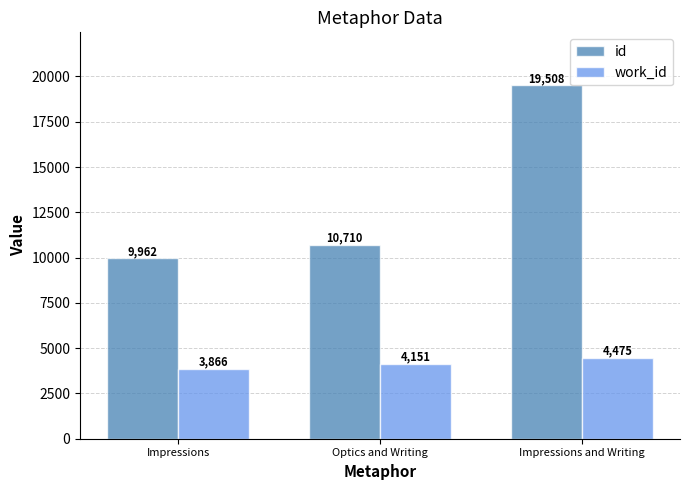

What is the approximate value of id at Optics and Writing?

10710